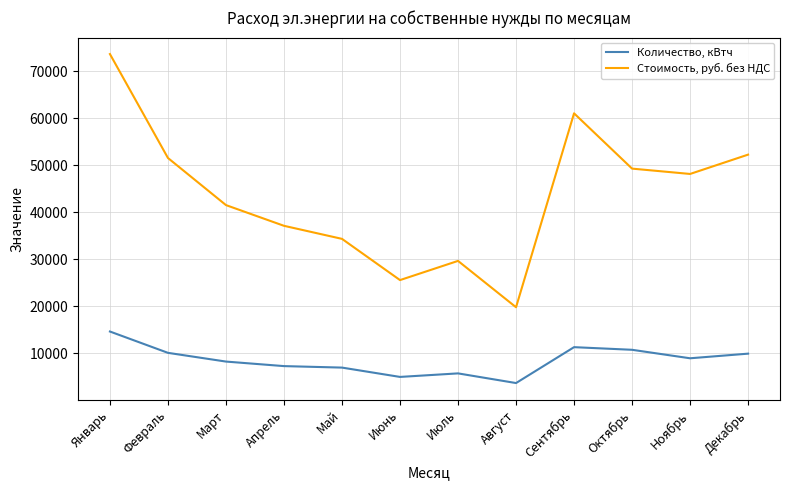

How many lines are shown in the chart?

2